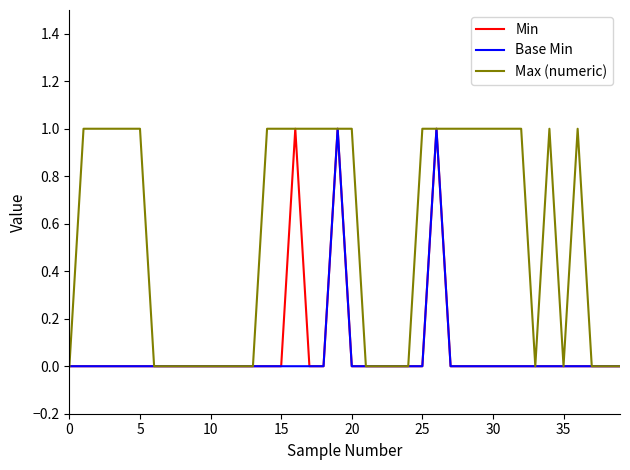

Is this an area chart (filled region under the line)?

No